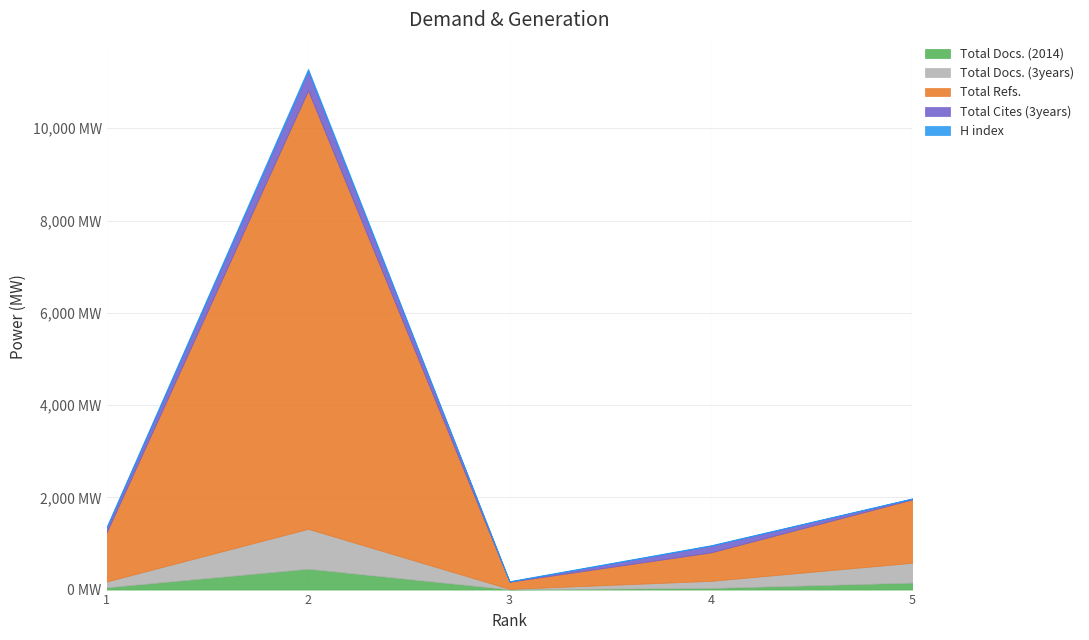

True or false: Total Refs. and Total Cites (3years) cross at least once.

False